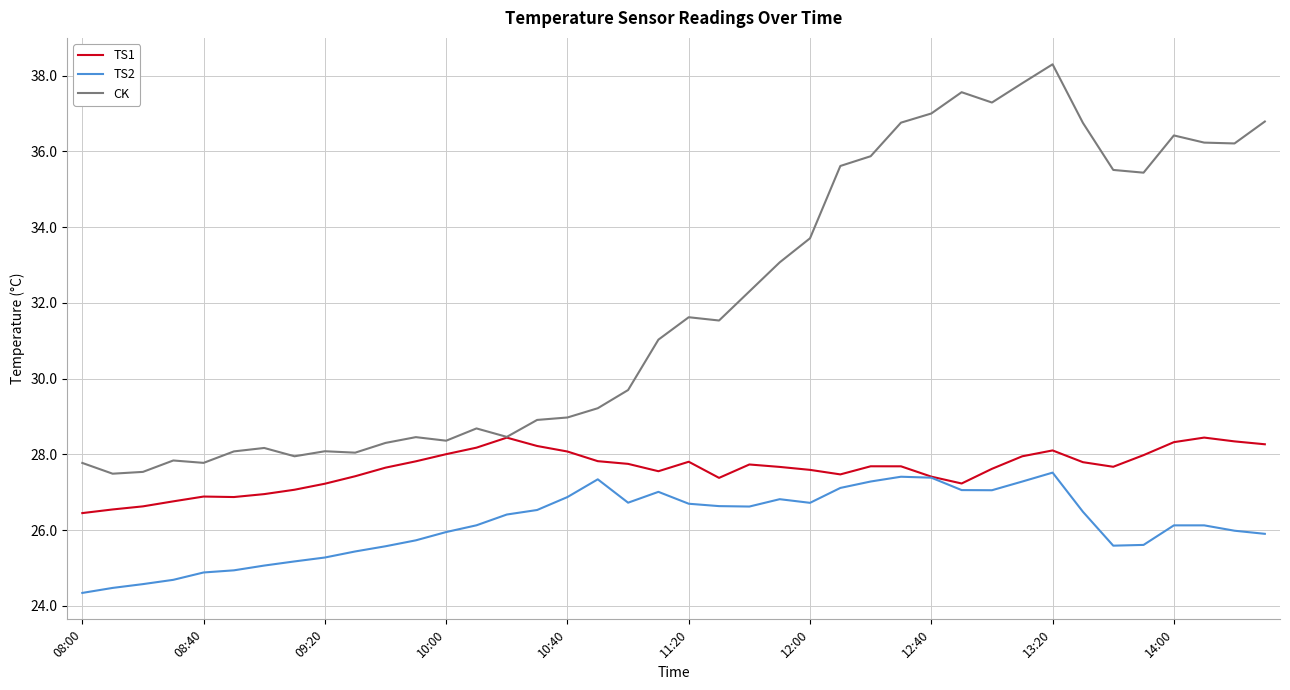

Rank the series by their maximum value, from highest to lowest.

CK, TS1, TS2